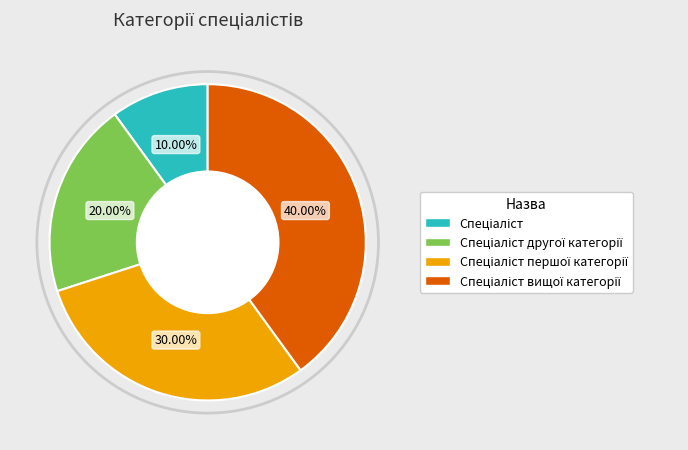

How many segments does this pie chart have?

4